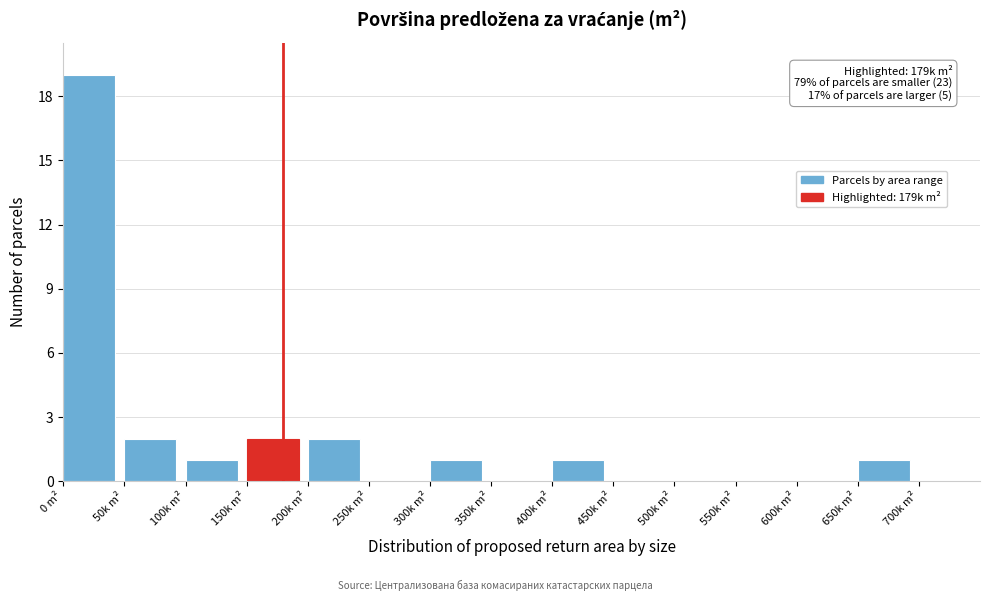

Reading right to left, list all the values displayed in this chart.

700k m²=0	650k m²=1	600k m²=0	550k m²=0	500k m²=0	450k m²=0	400k m²=1	350k m²=0	300k m²=1	250k m²=0	200k m²=2	150k m²=2	100k m²=1	50k m²=2	0 m²=19